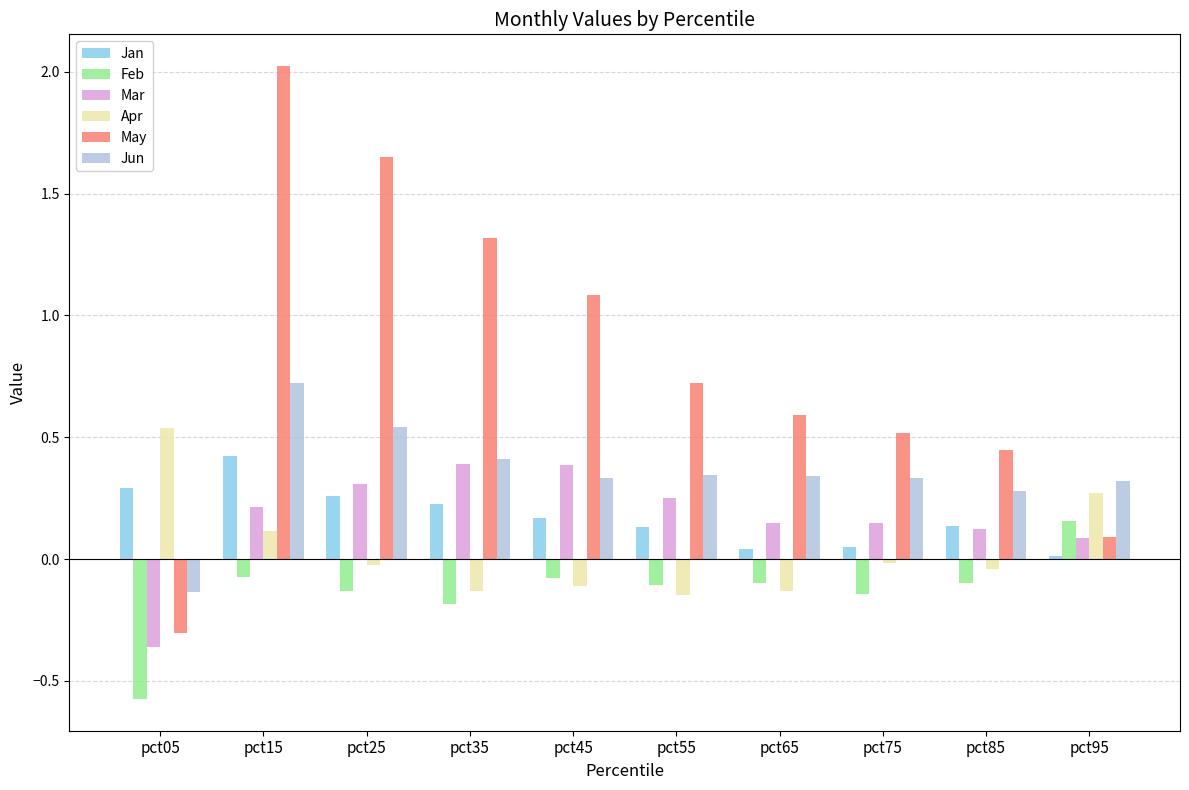

At which category does the chart reach its minimum across all series?

pct05